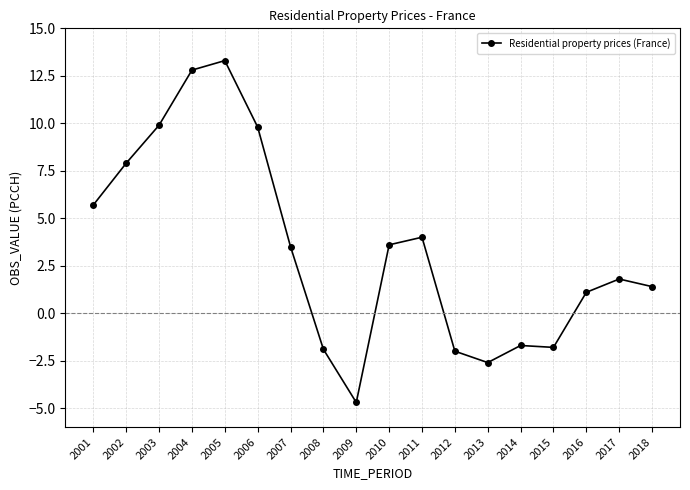

What is the value of the 15th point from the left?

-1.8